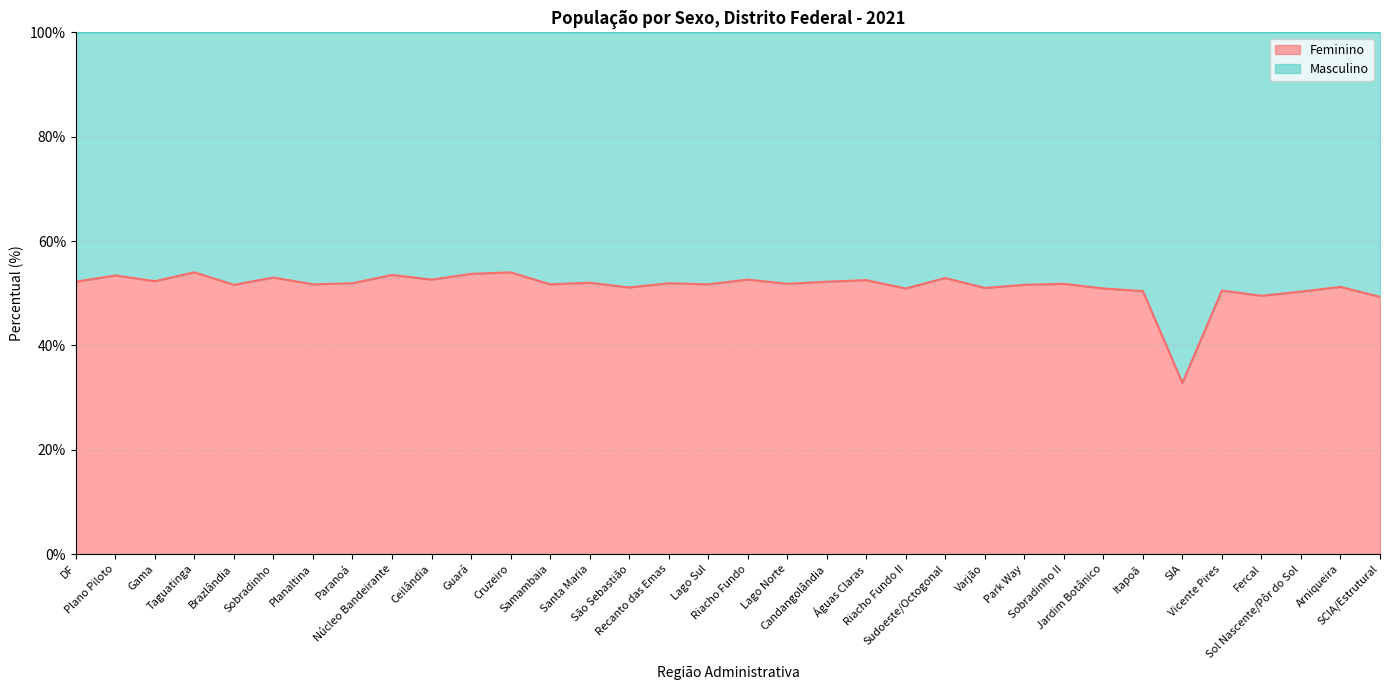

What is the sum of all values?

1744.5